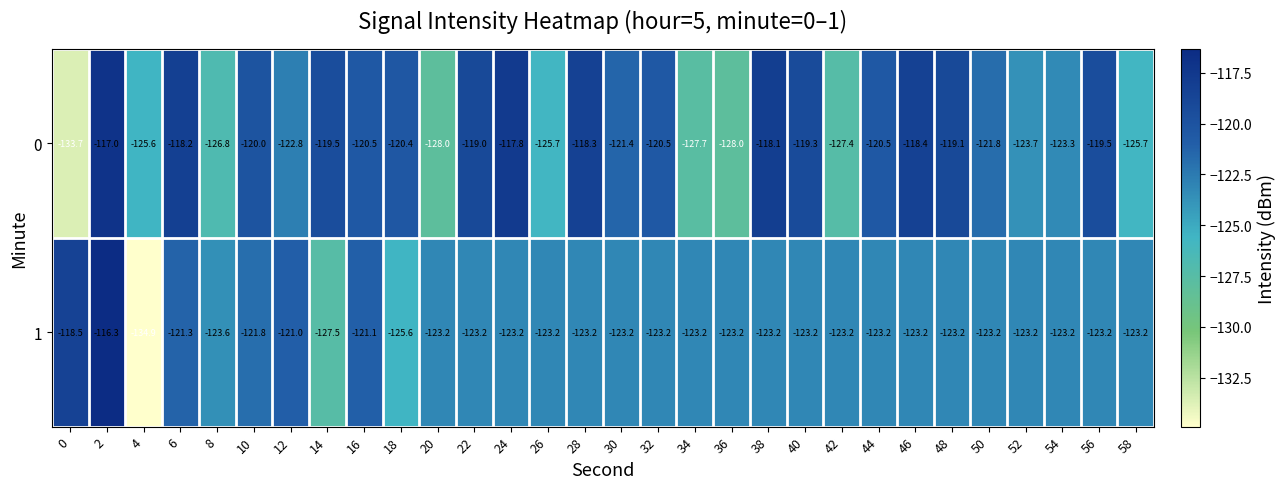

List the series in order of their overall mean, lowest first.

1, 0